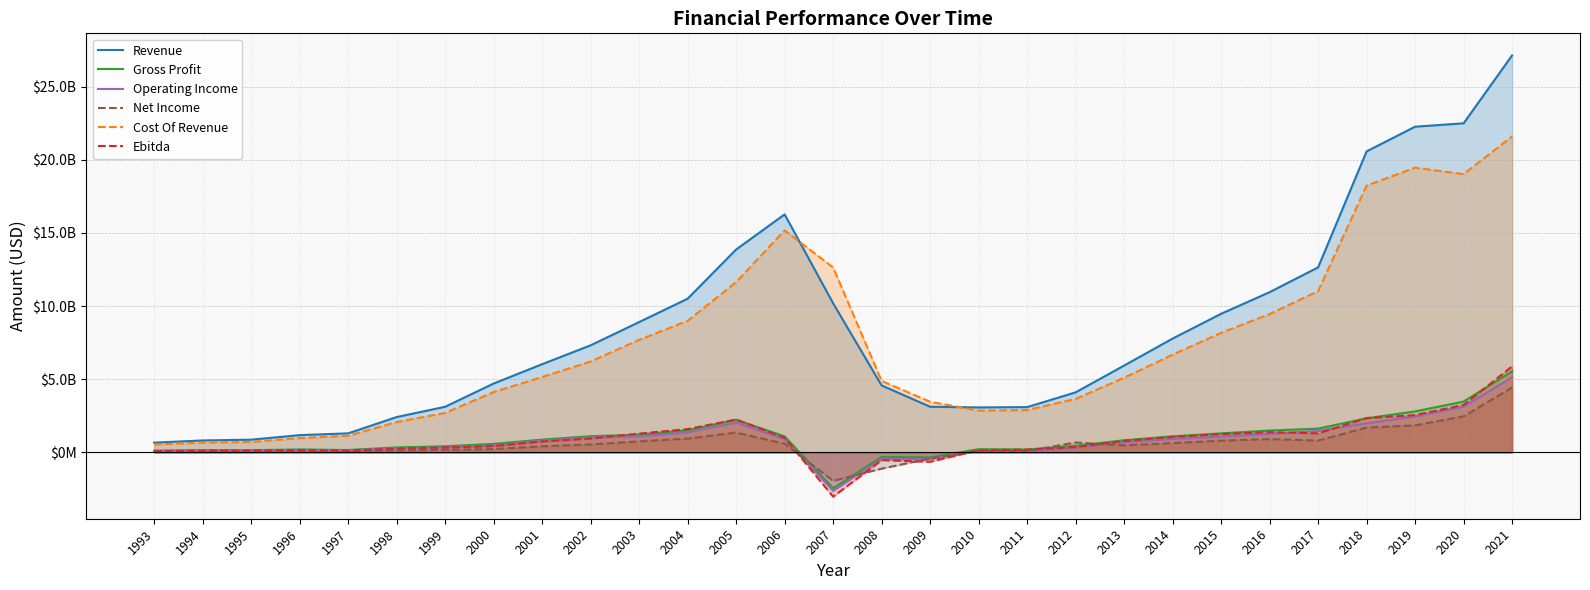

Which series has the largest range (max minus min)?

Revenue